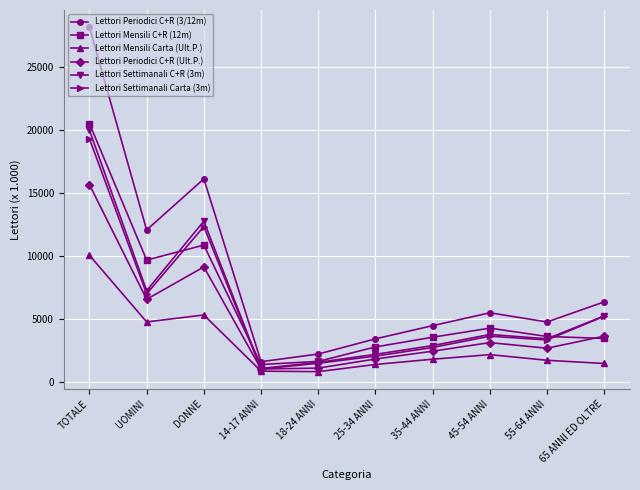

At how many categories does at least one series exceed 1426?

10